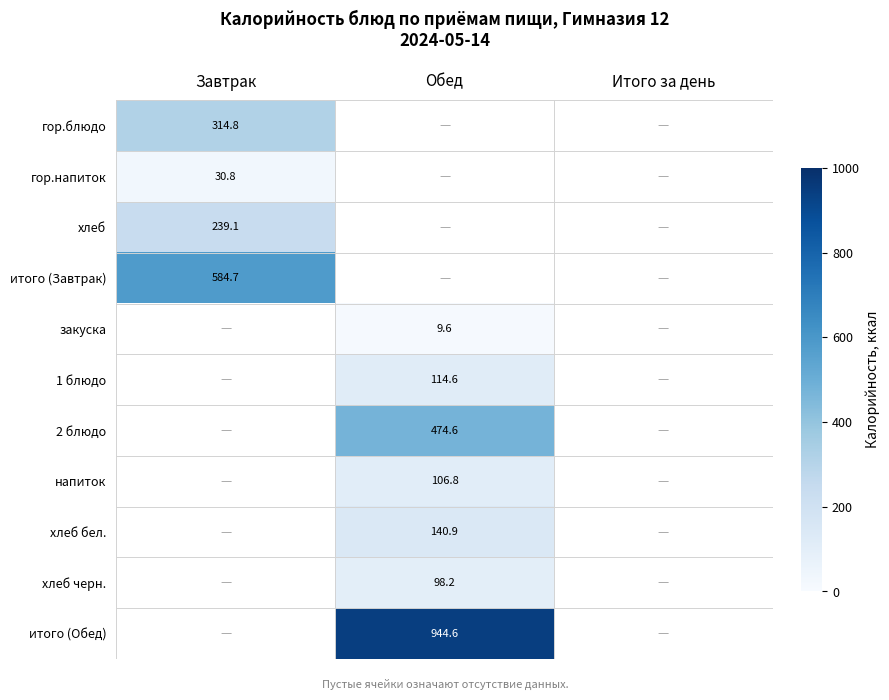

The 1 блюдо series shows 200.3 at Обед. True or false?

False